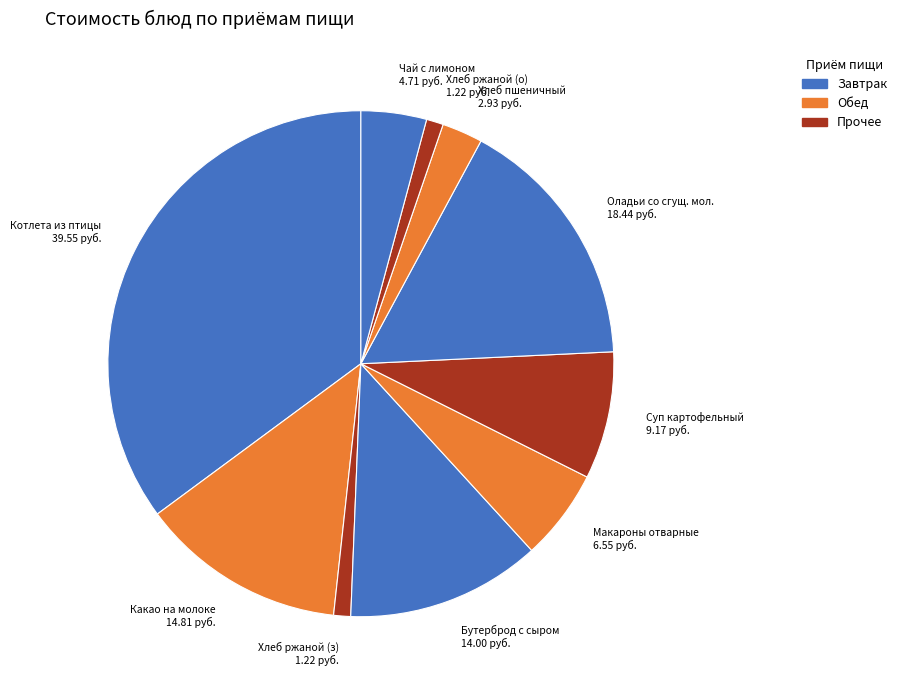

Does any single category account for the majority?

No